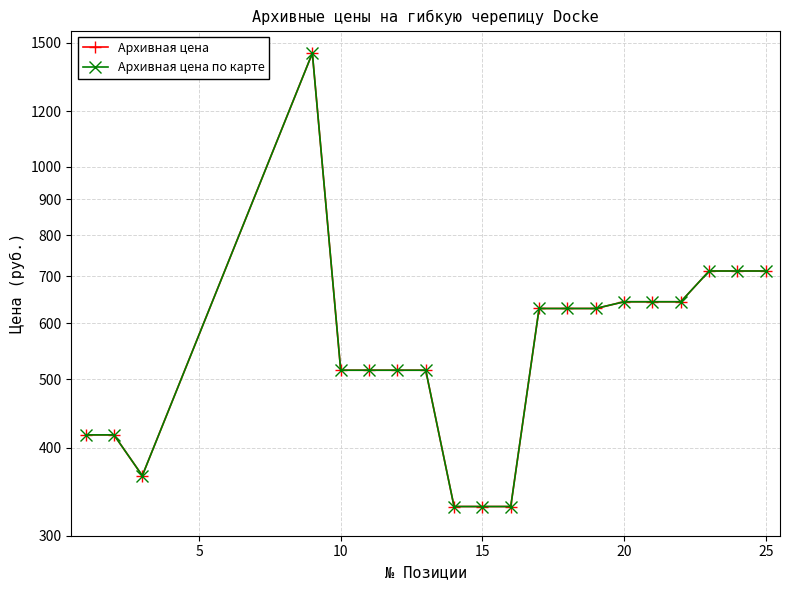

True or false: Архивная цена по карте and Архивная цена cross at least once.

False